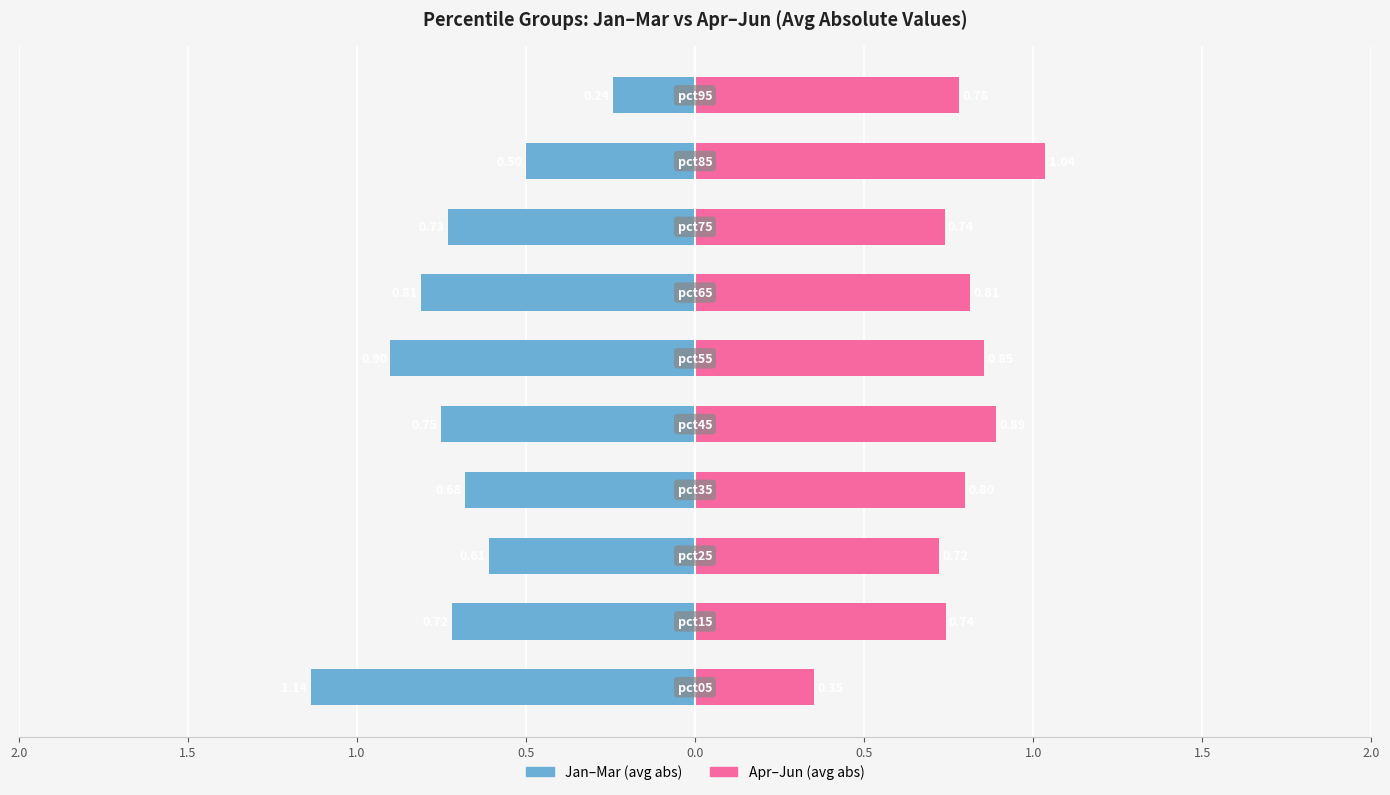

What is the difference between the maximum and minimum values in the Jan–Mar (avg abs) series?

0.9